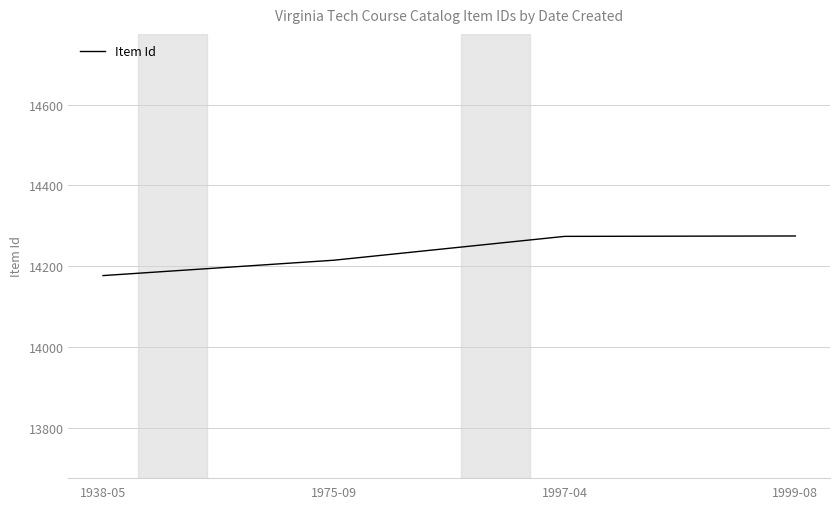

How many lines are shown in the chart?

1